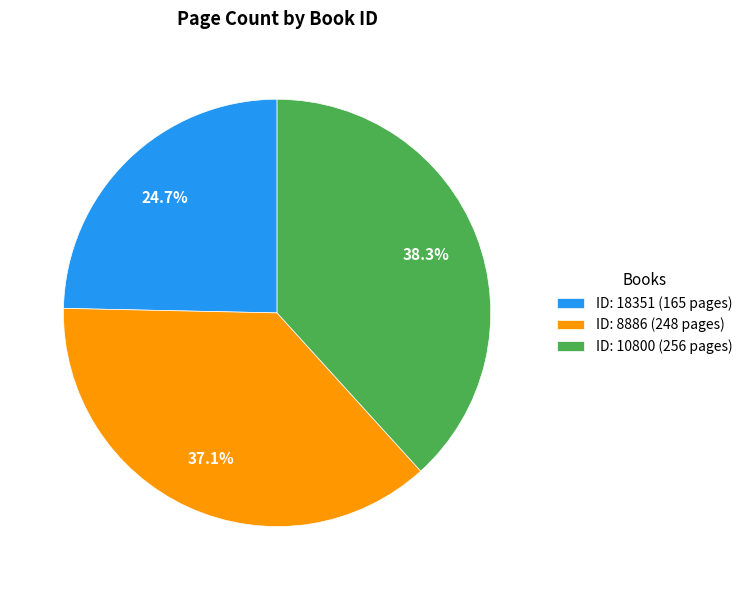

Is there any slice that represents more than half of the pie?

No